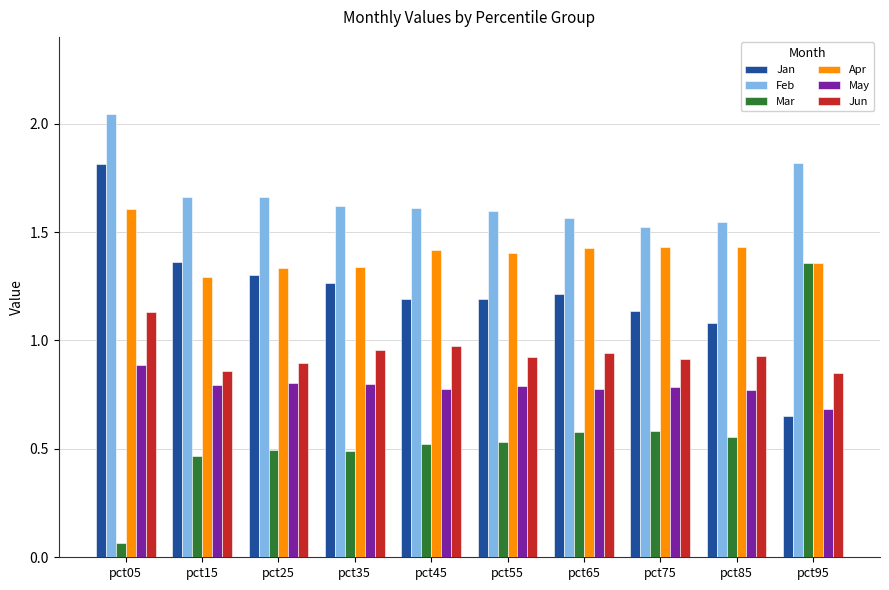

Are the bars horizontal?

No